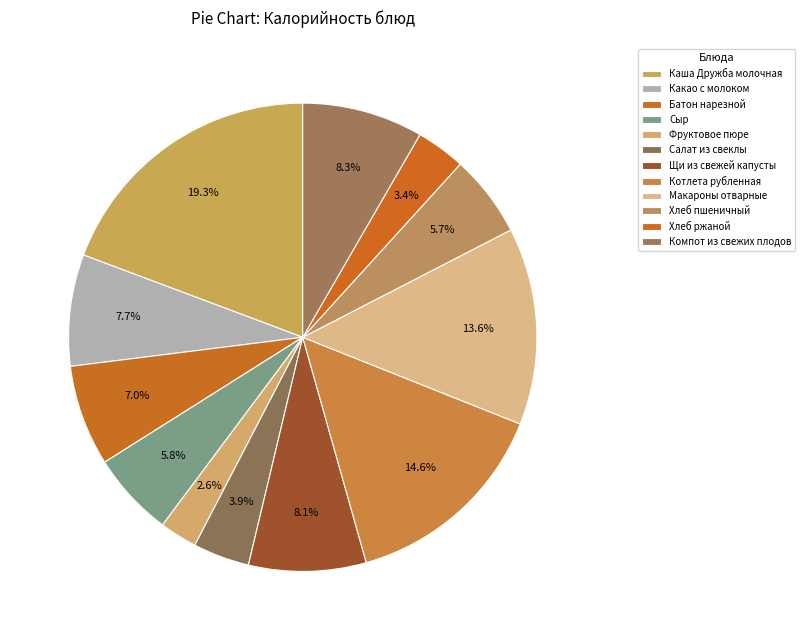

What is the ratio of the value at Компот из свежих плодов to the value at Сыр?

1.4